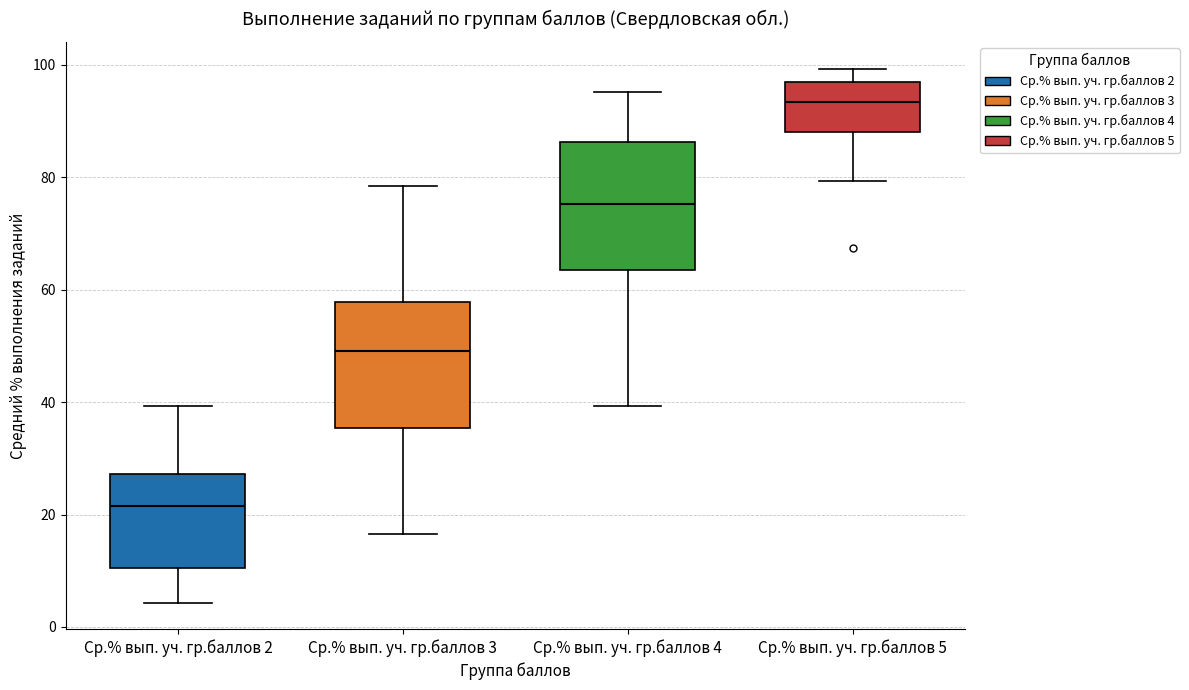

Which box's median line is the lowest?

Ср.% вып. уч. гр.баллов 2